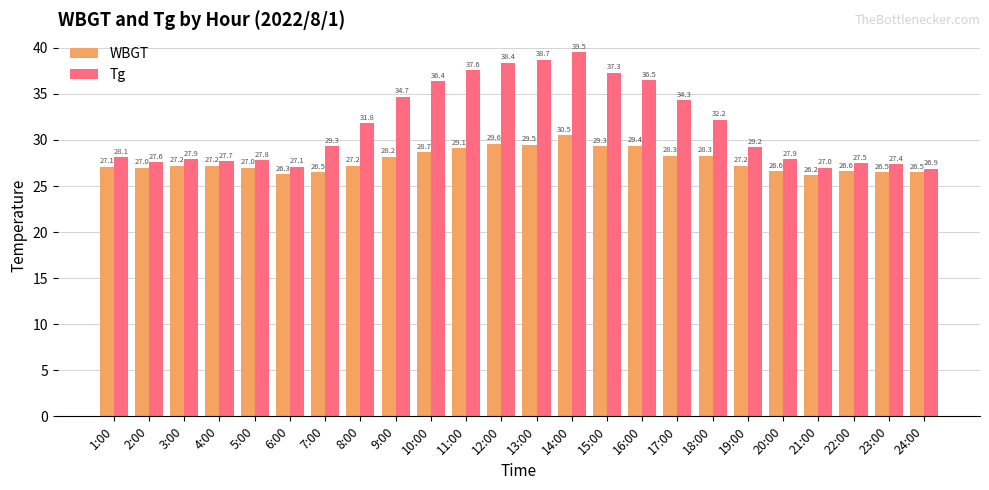

How many data points in Tg are less than 29?

11